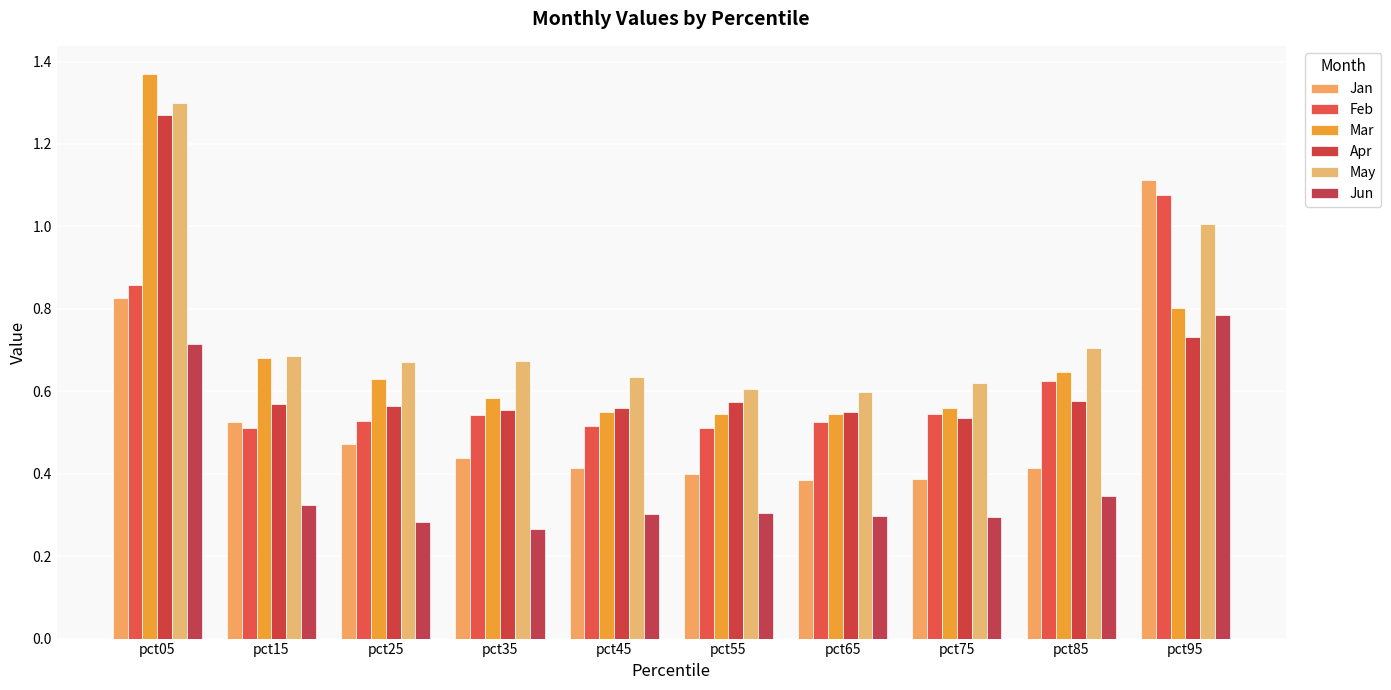

Which series has the largest range (max minus min)?

Mar